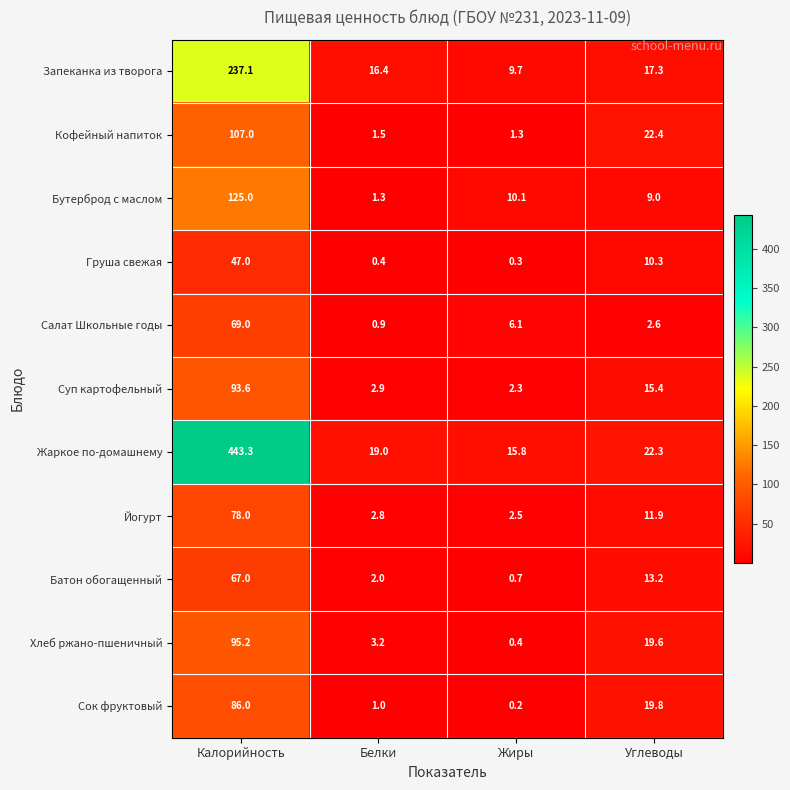

Which series has the widest spread of values?

Жаркое по-домашнему